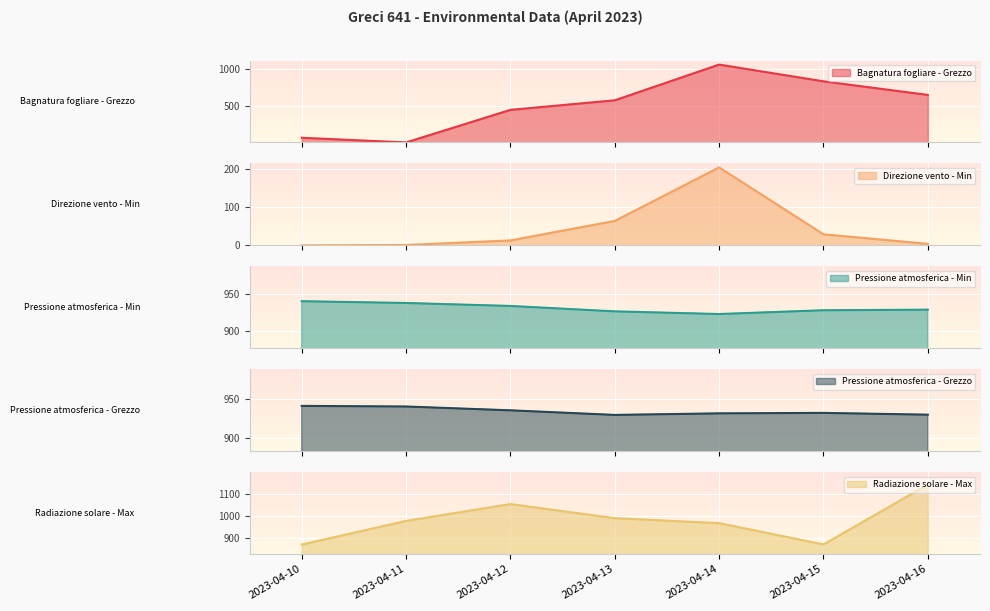

Which category has the highest value in the Radiazione solare - Max series?

2023-04-16